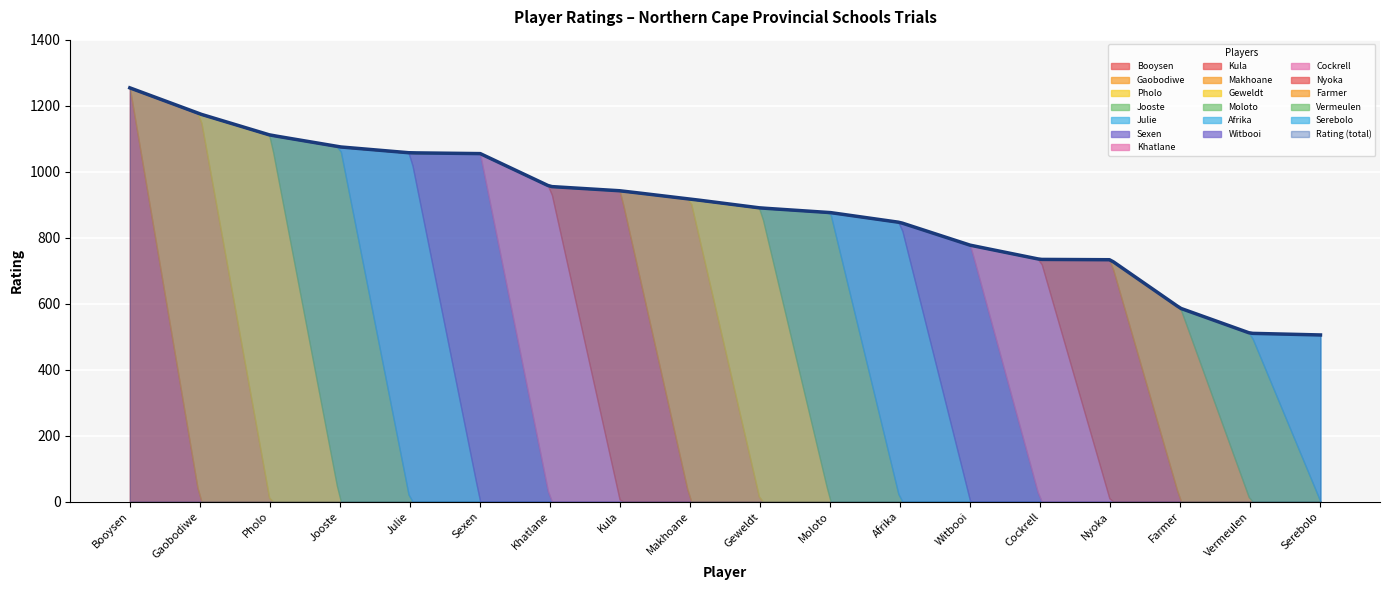

The chart shows a value of 510 at Vermeulen. True or false?

True